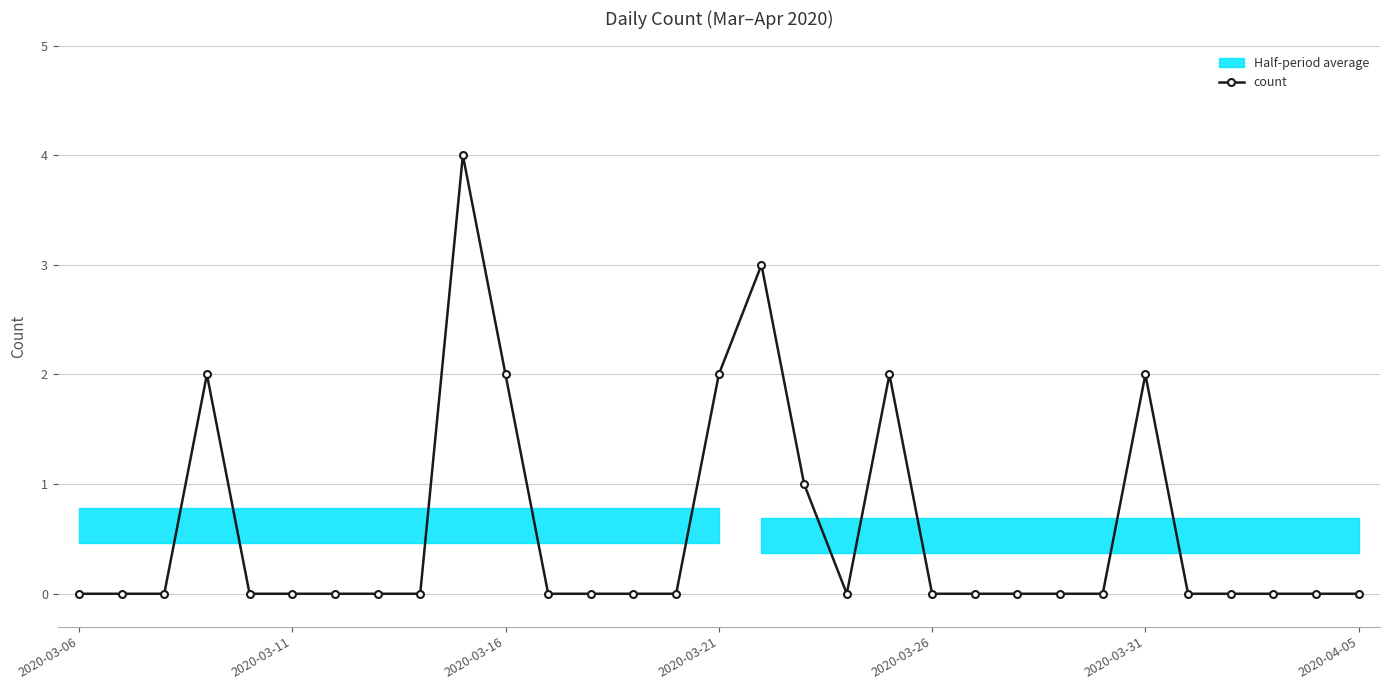

How many points are higher than both their immediate neighbors (excluding endpoints)?

5